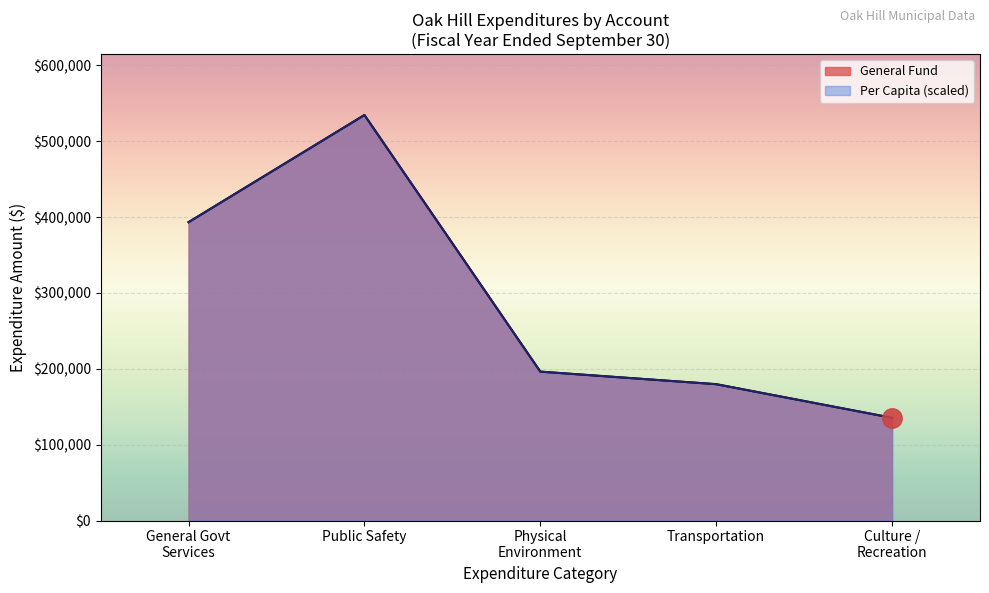

What is the maximum value shown in the chart?

534505.0